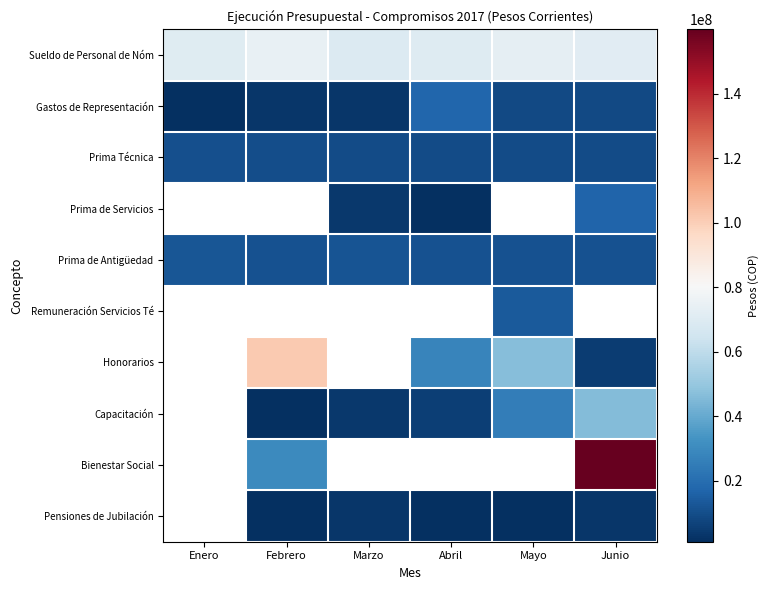

The Sueldo de Personal de Nóm series shows 41376483.4 at Enero. True or false?

False